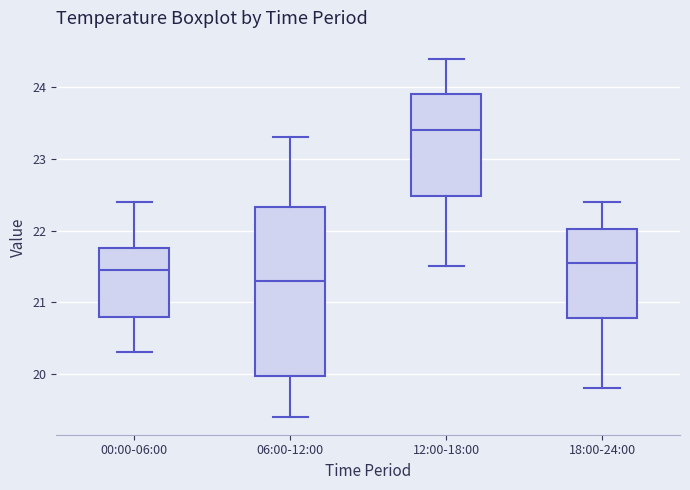

Reading left to right, transcribe this box plot: for each box, give where its median line is, the range the box spans, and where its two whiskers end, as read against the y-axis. The values are not printed on the chart, so give them approximately, as read against the axis.

00:00-06:00: median 21.5, box 20.8 to 21.8, whiskers 20.3 to 22.4
06:00-12:00: median 21.3, box 20.0 to 22.3, whiskers 19.4 to 23.3
12:00-18:00: median 23.4, box 22.5 to 23.9, whiskers 21.5 to 24.4
18:00-24:00: median 21.6, box 20.8 to 22.0, whiskers 19.8 to 22.4